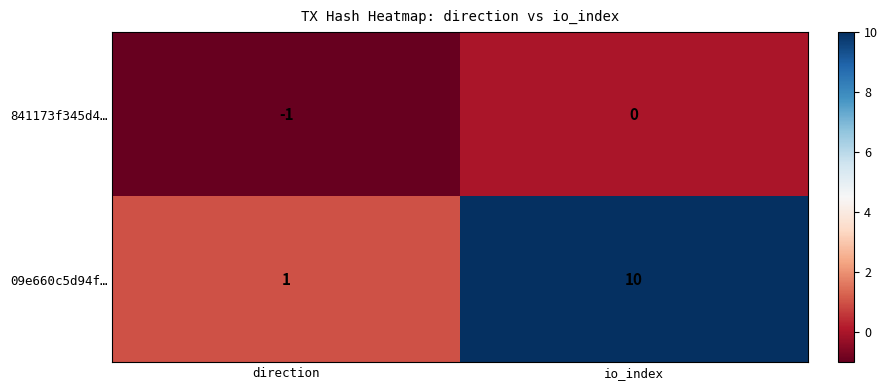

Reading left to right, what are all the values shown in this chart?

841173f345d4…: -1	0
09e660c5d94f…: 1	10